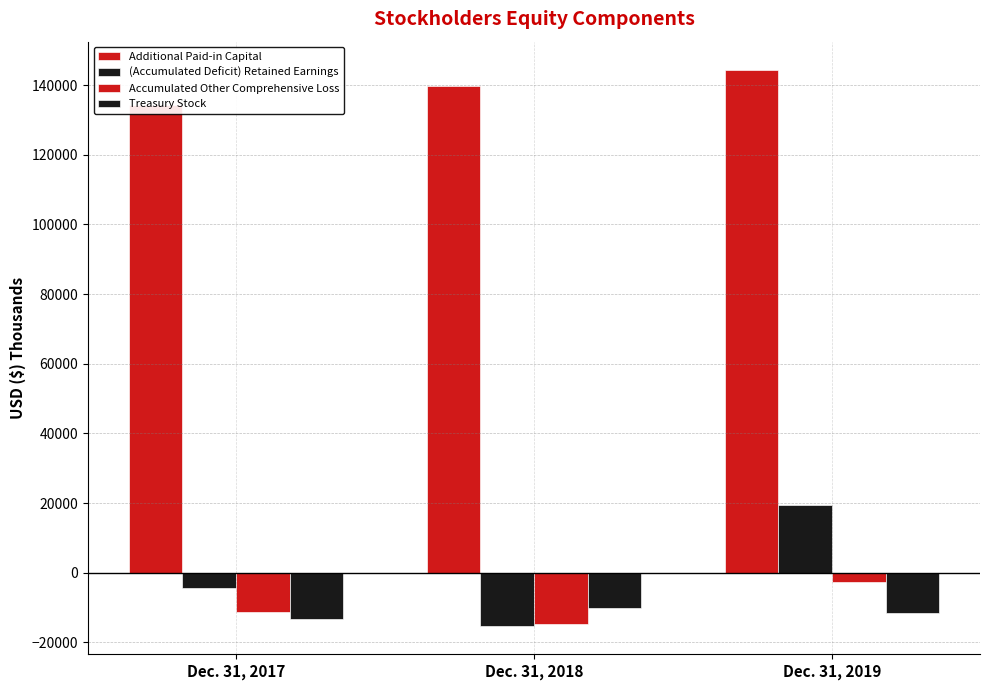

Count the Accumulated Other Comprehensive Loss values in the range -14731 to -2767.

3